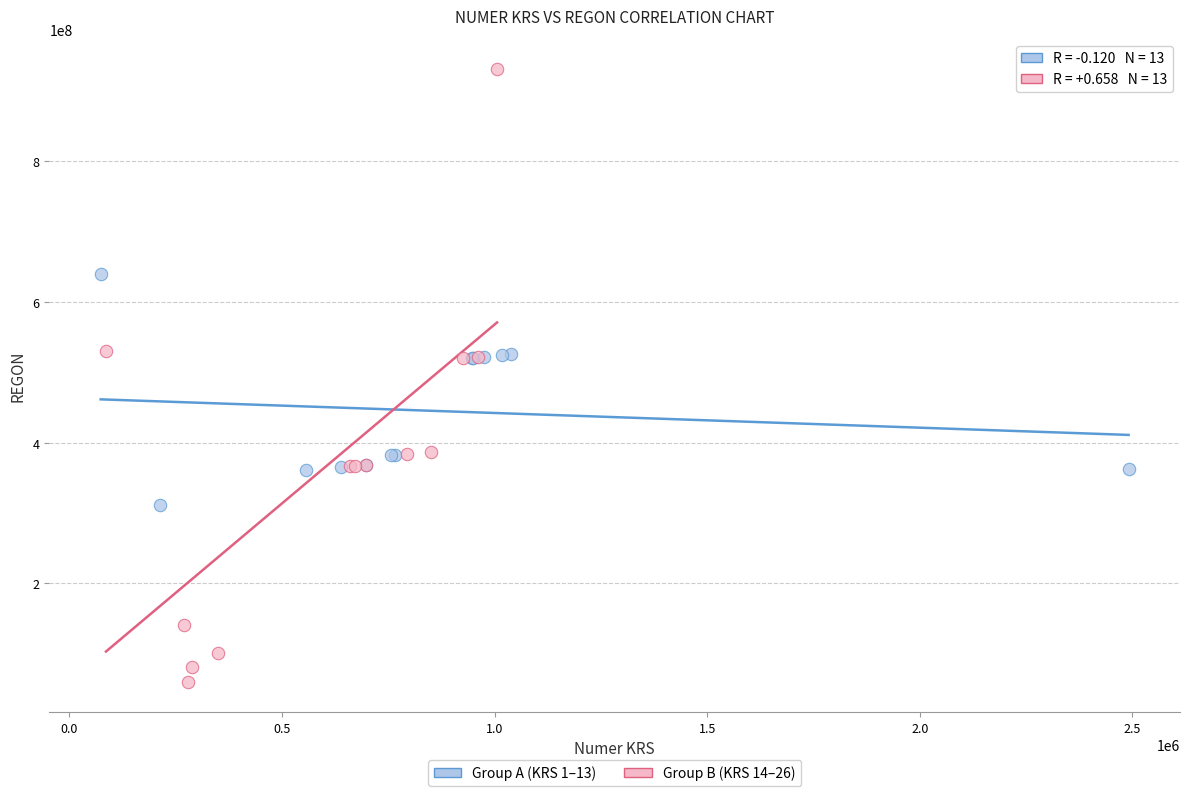

Which series has the widest spread of Y values?

Group B (KRS 14–26)